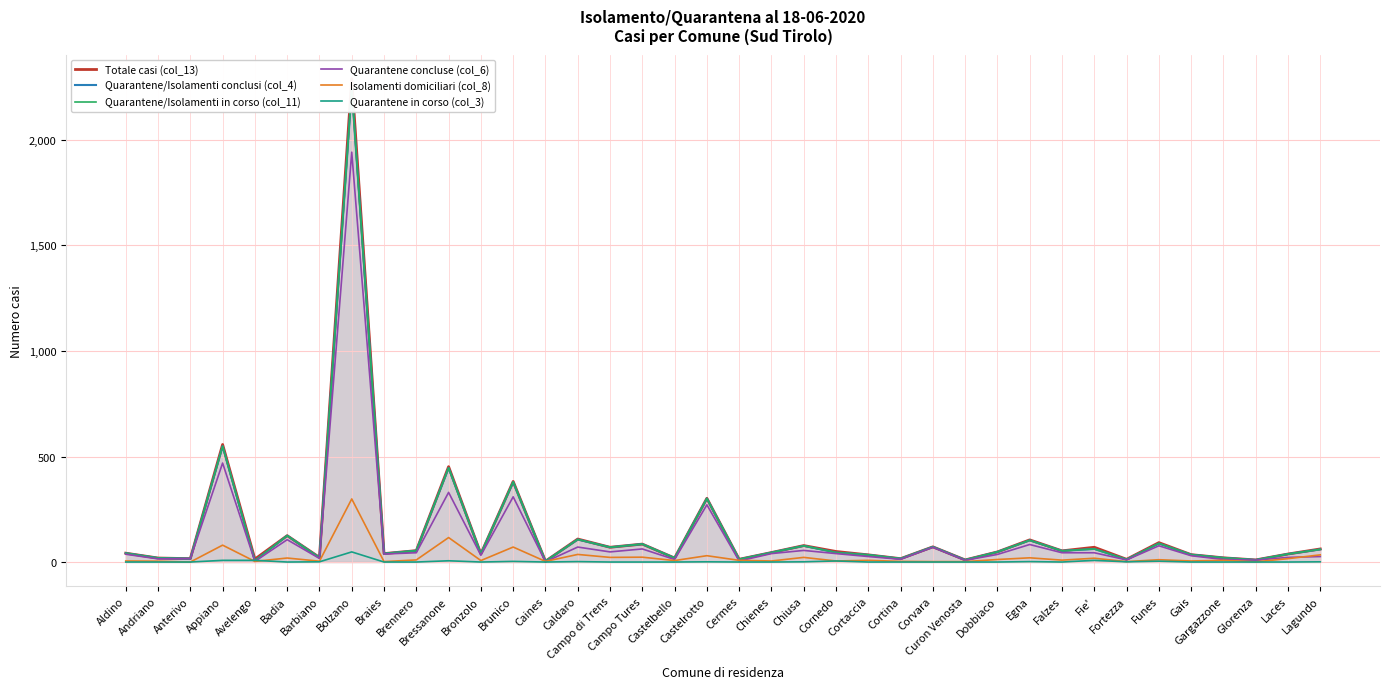

Between Avelengo and Chiusa, which series saw the biggest shift?

Quarantene/Isolamenti conclusi (col_4)